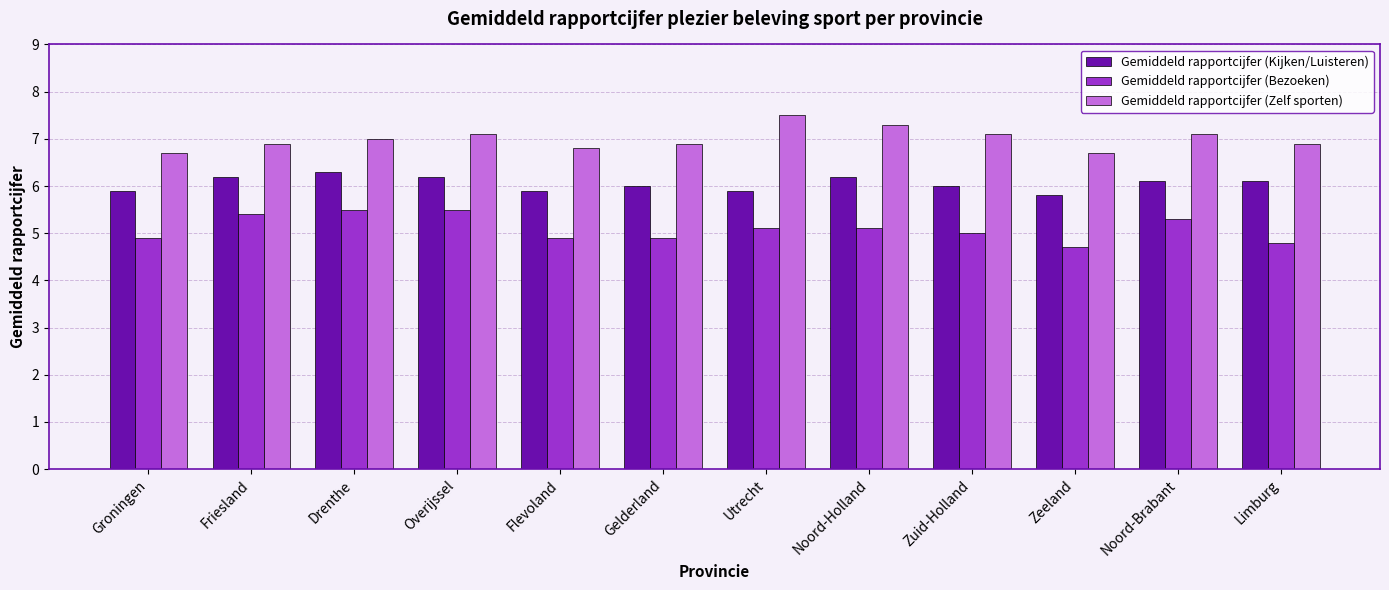

What is the lowest value of the Gemiddeld rapportcijfer (Kijken/Luisteren) series?

5.8